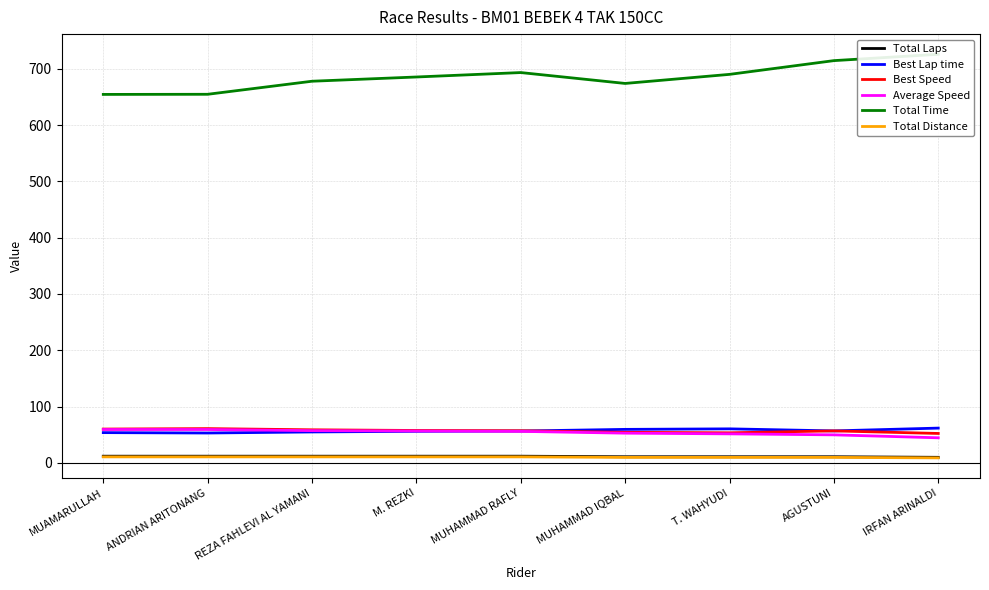

What is the value of the Average Speed point at the 5th from the left?

56.1